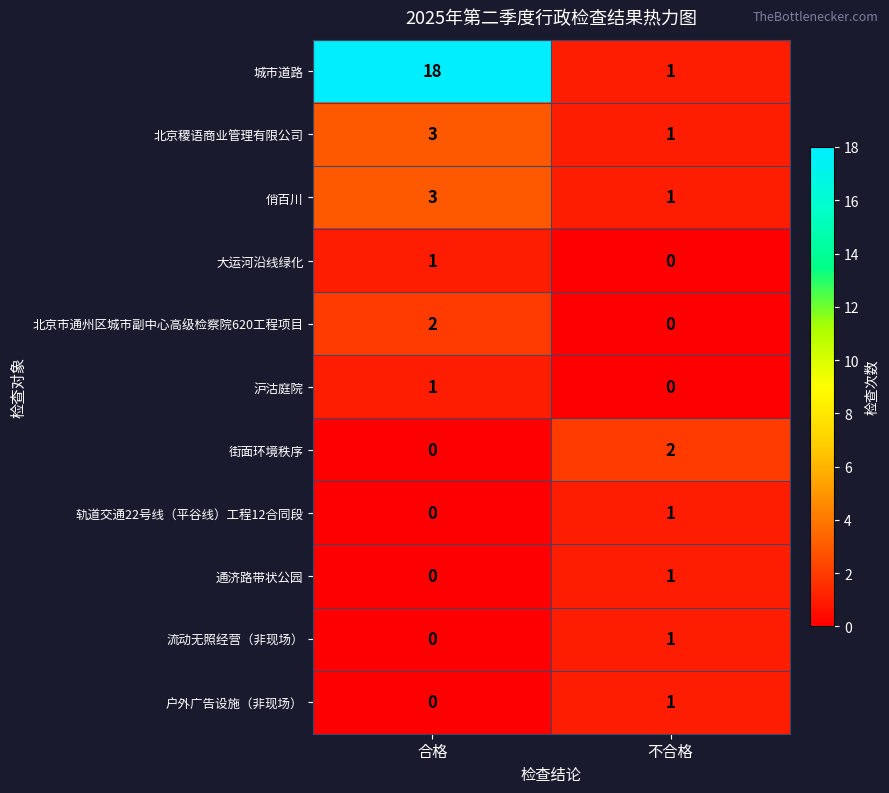

At how many categories does at least one series exceed 0?

2